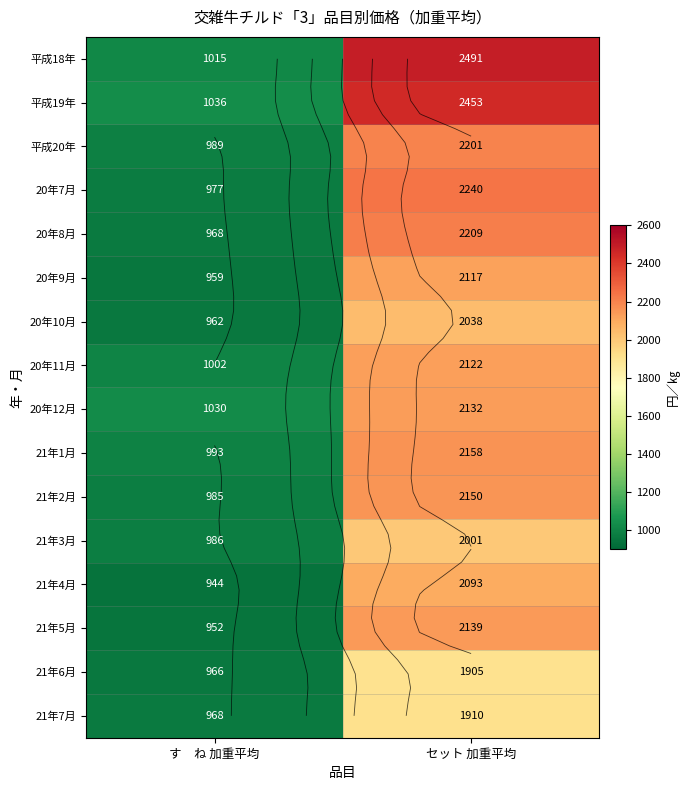

List the series in order of their peak value, highest first.

平成18年, 平成19年, 20年7月, 20年8月, 平成20年, 21年1月, 21年2月, 21年5月, 20年12月, 20年11月, 20年9月, 21年4月, 20年10月, 21年3月, 21年7月, 21年6月